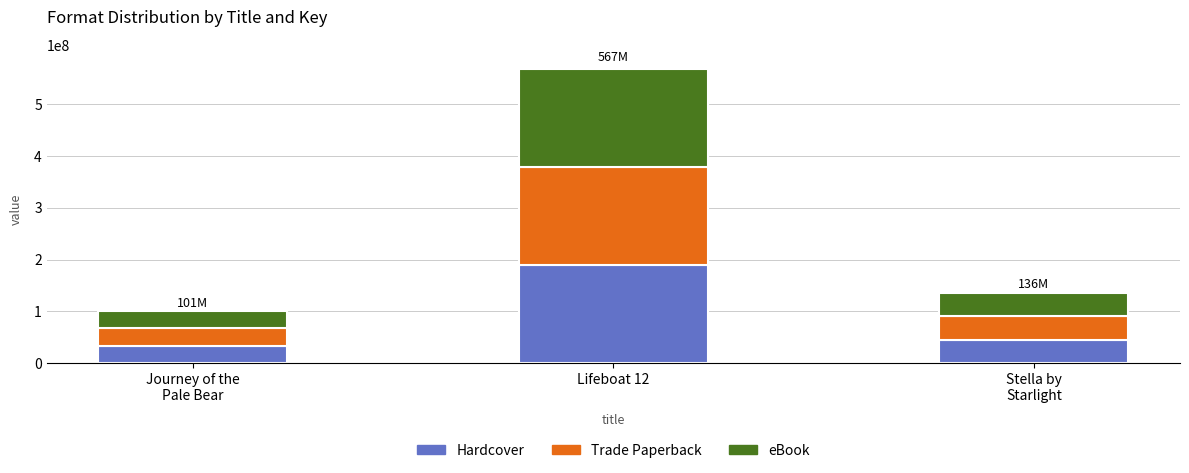

At which label does Hardcover reach its peak?

Lifeboat 12